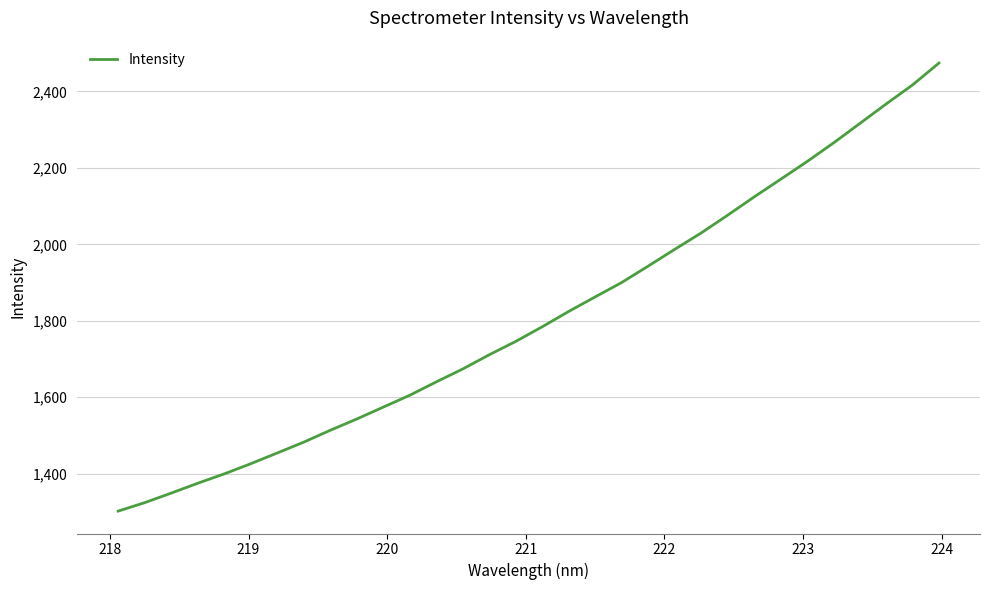

What is the difference between the maximum and minimum values?

1172.2